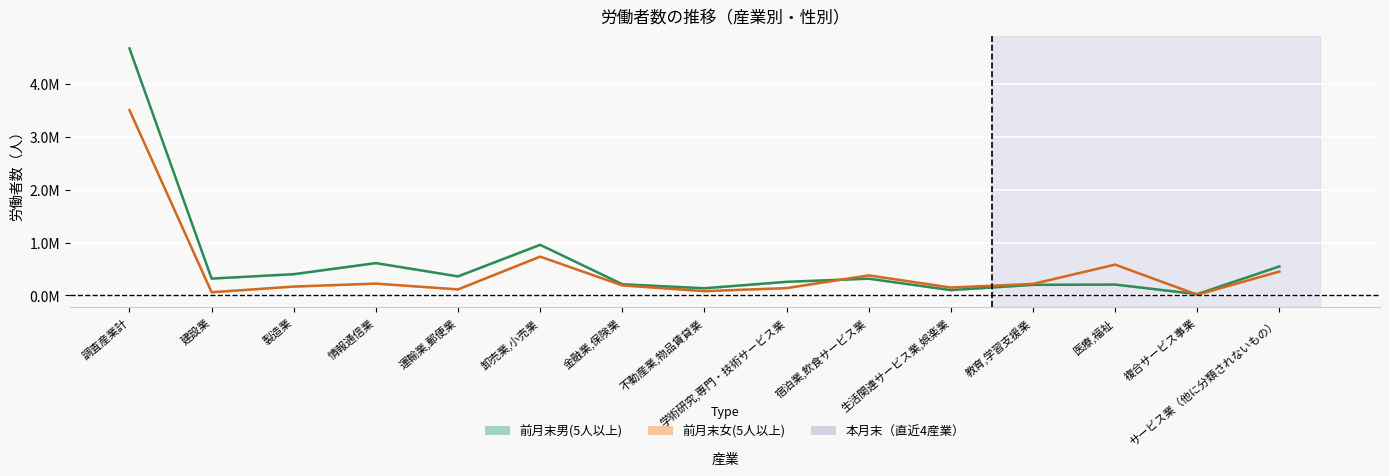

What is the total value across all series at サービス業（他に分類されないもの）?

999939.0